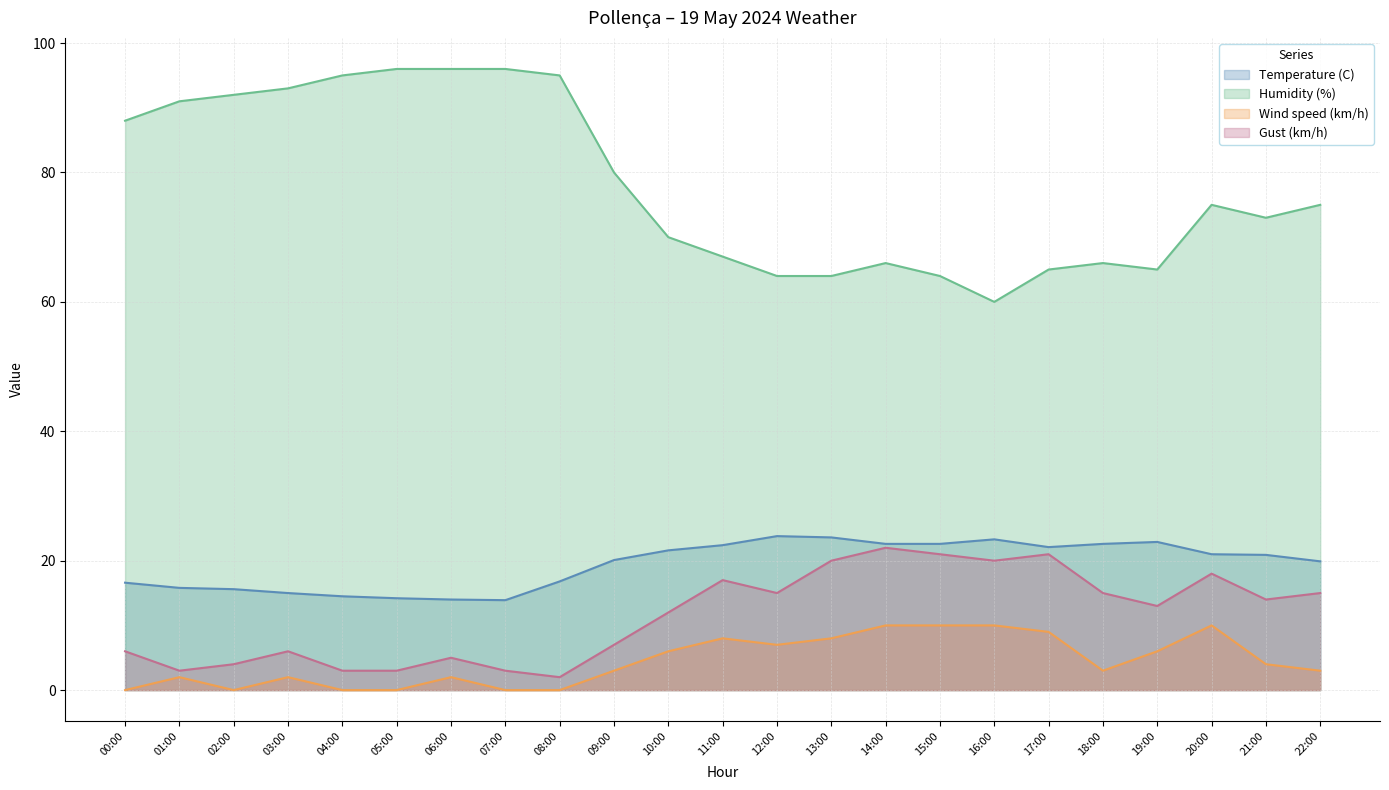

What is the difference between the second highest and second lowest values in the Wind speed (km/h) series?

10.0